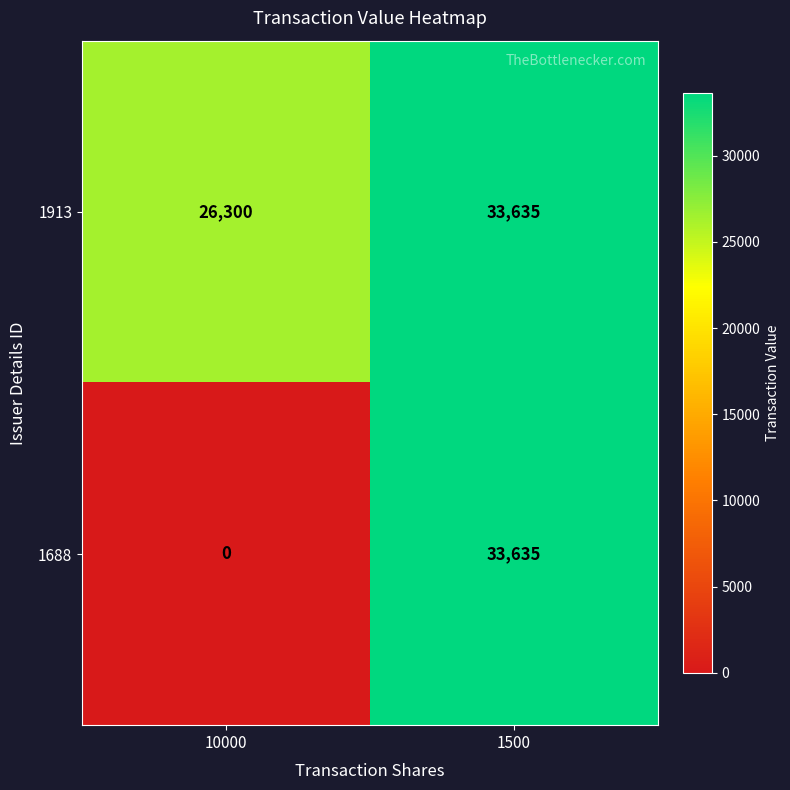

Reading right to left, extract all data points from this chart.

1913: 33635	26300
1688: 33635	0